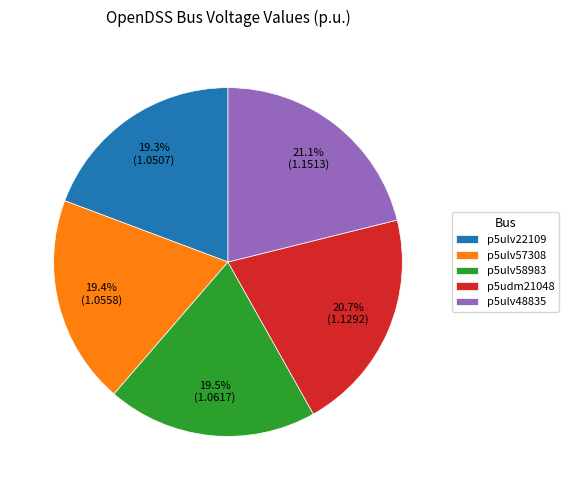

What portion of the pie excludes p5ulv22109?

80.7%